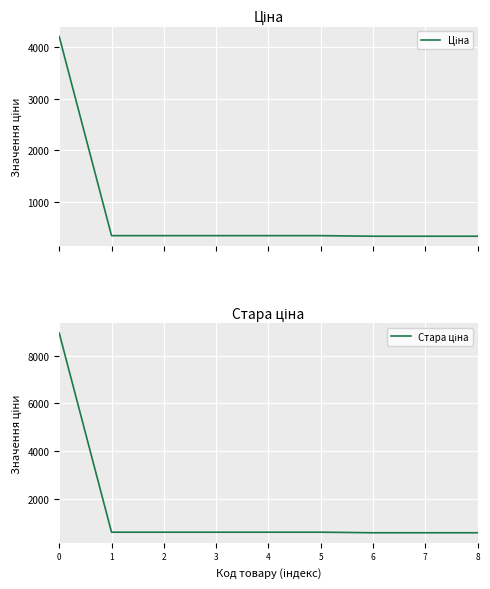

True or false: Ціна and Стара ціна intersect in this chart.

False